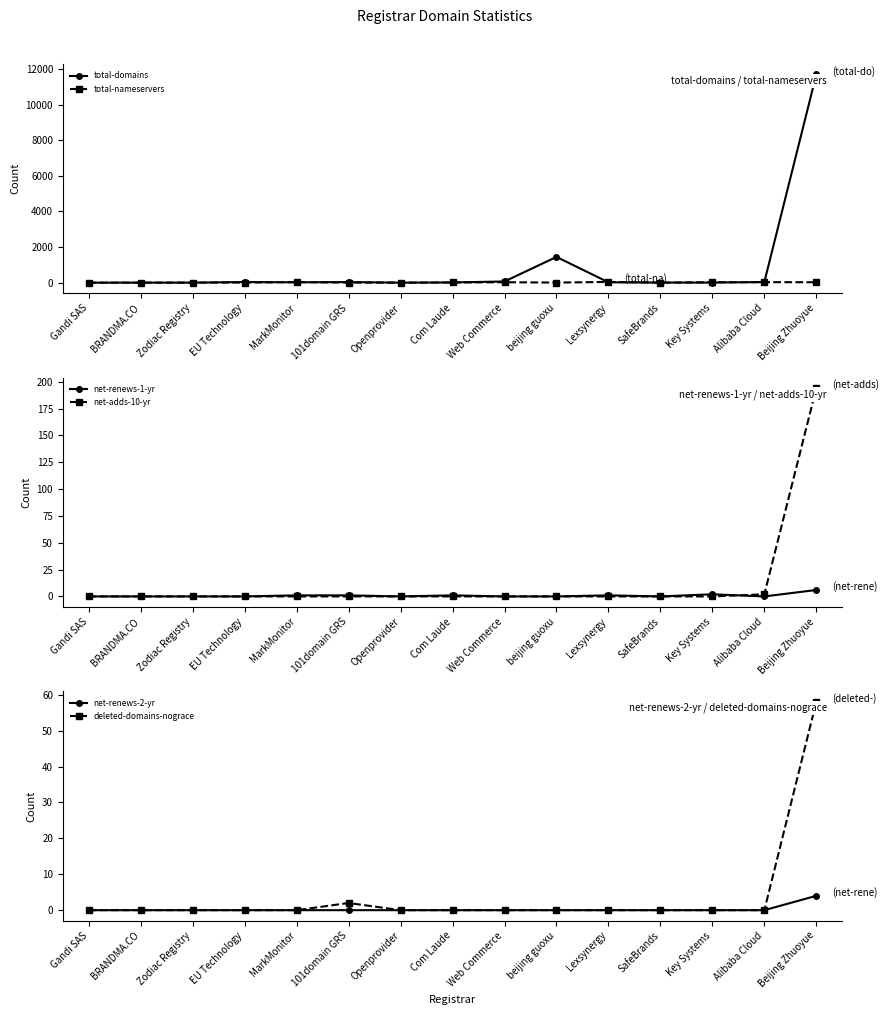

Is the value of total-domains at Openprovider greater than the value of deleted-domains-nograce at Web Commerce?

Yes